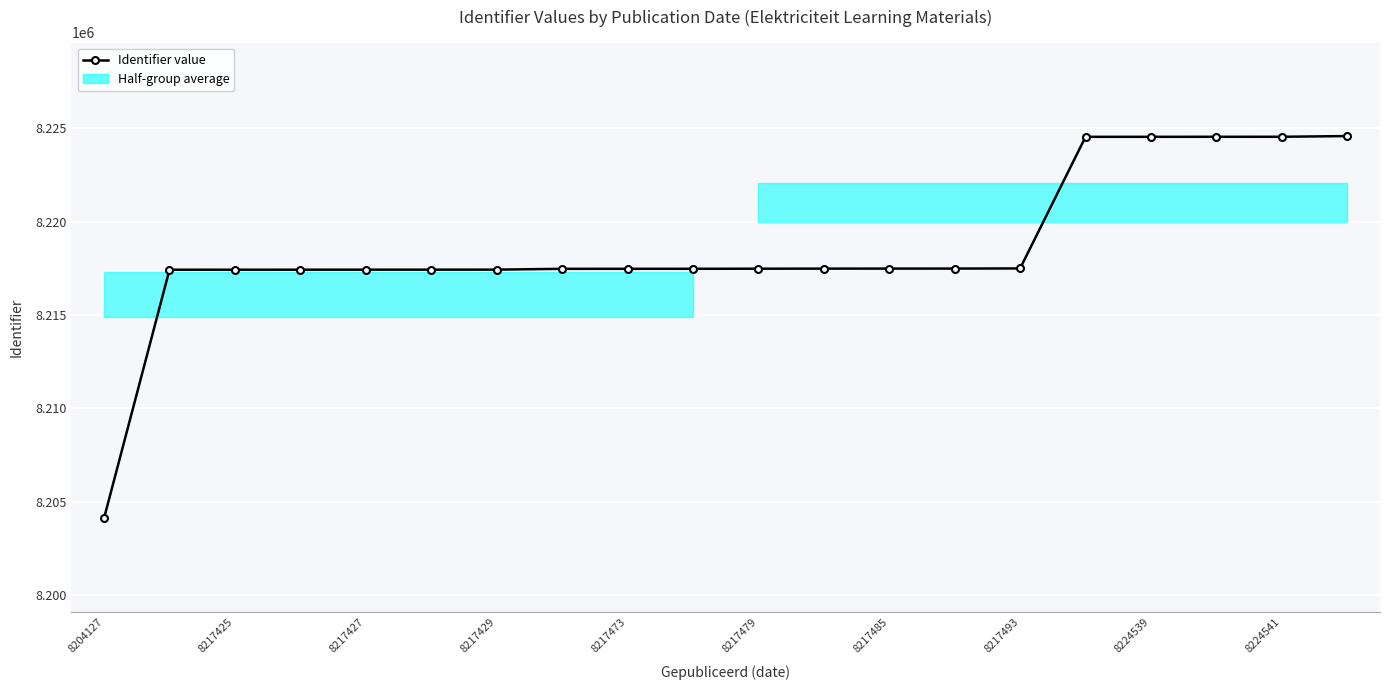

What position from the right is 11?

9